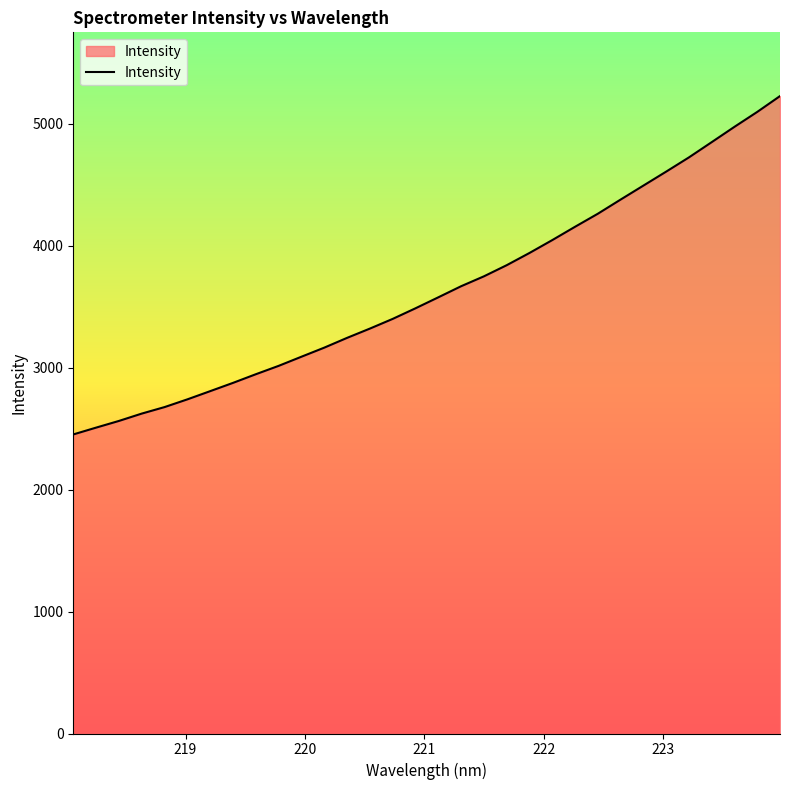

How many lines are shown in the chart?

1